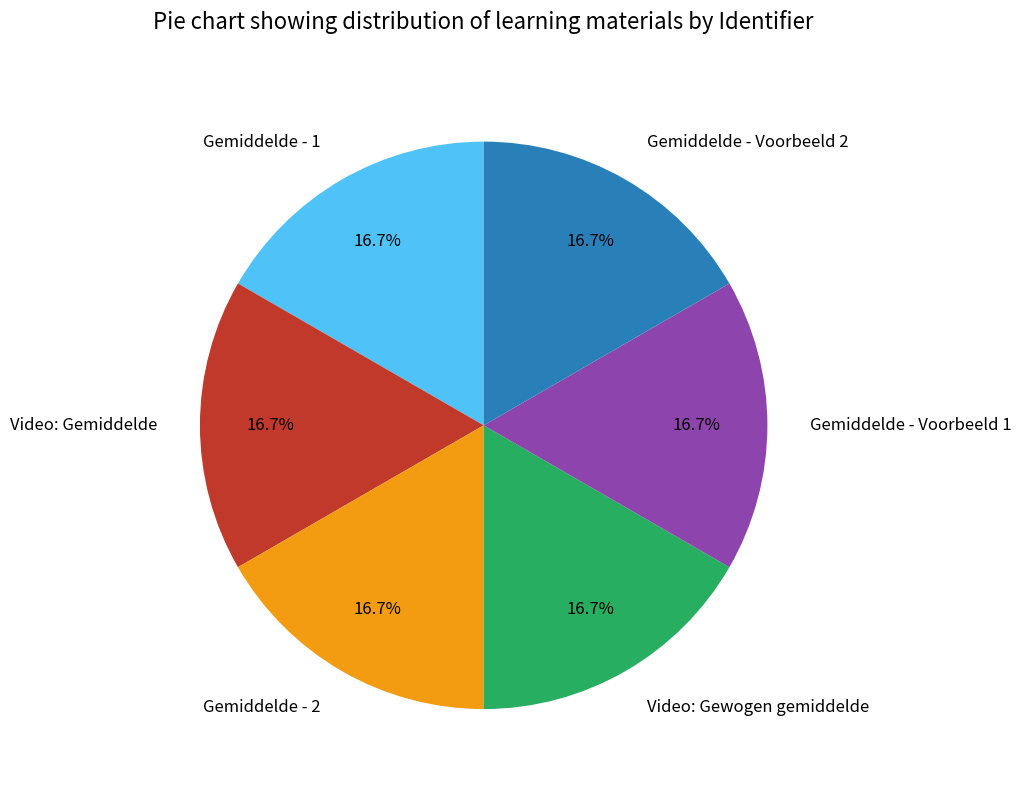

What is the ratio of the value at Gemiddelde - Voorbeeld 2 to the value at Video: Gewogen gemiddelde?

1.0